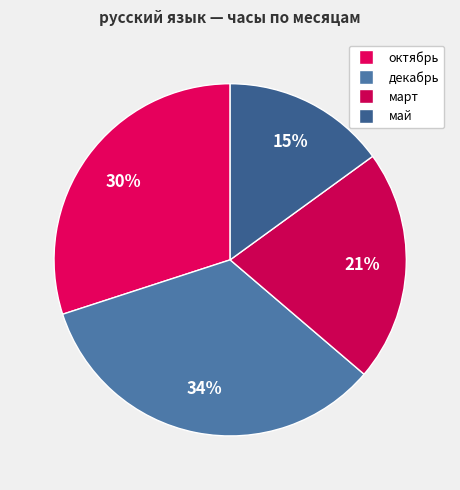

How many segments does this pie chart have?

4